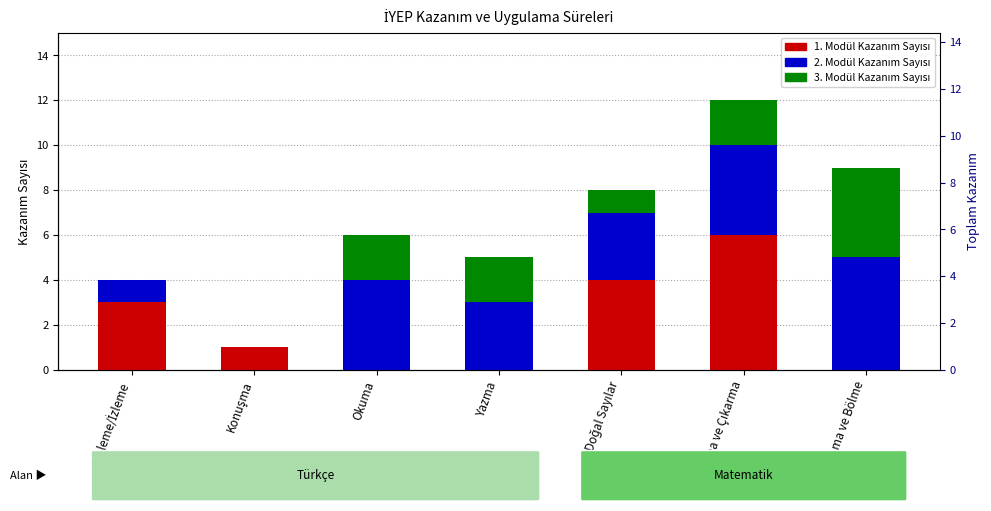

Where does the Modül 2 Kazanım Sayısı series first go above 3?

Okuma